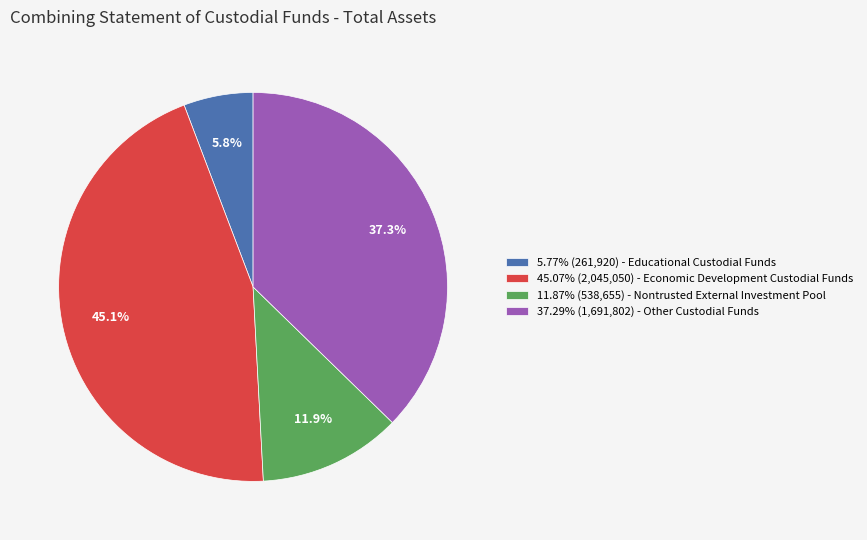

To the nearest percent, what is the difference between the largest and smallest slice percentages?

39%